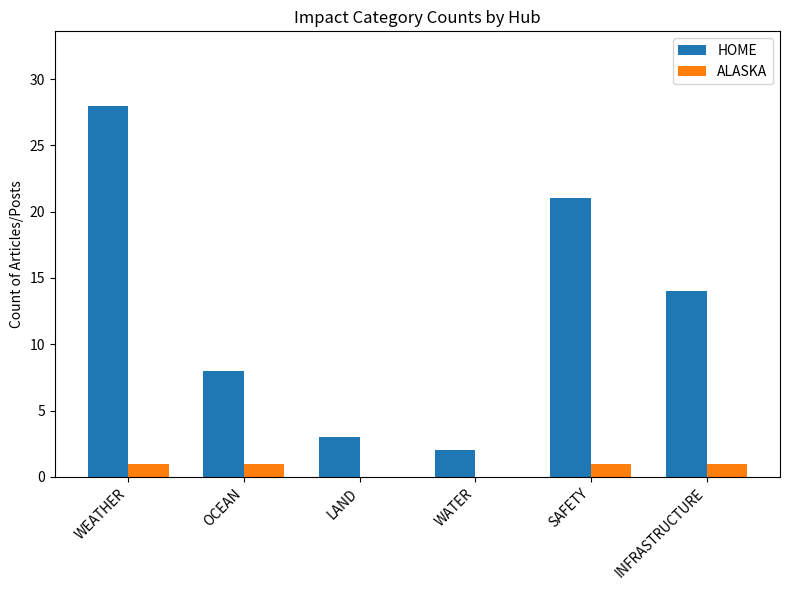

True or false: ALASKA has a value of 0 at LAND.

True